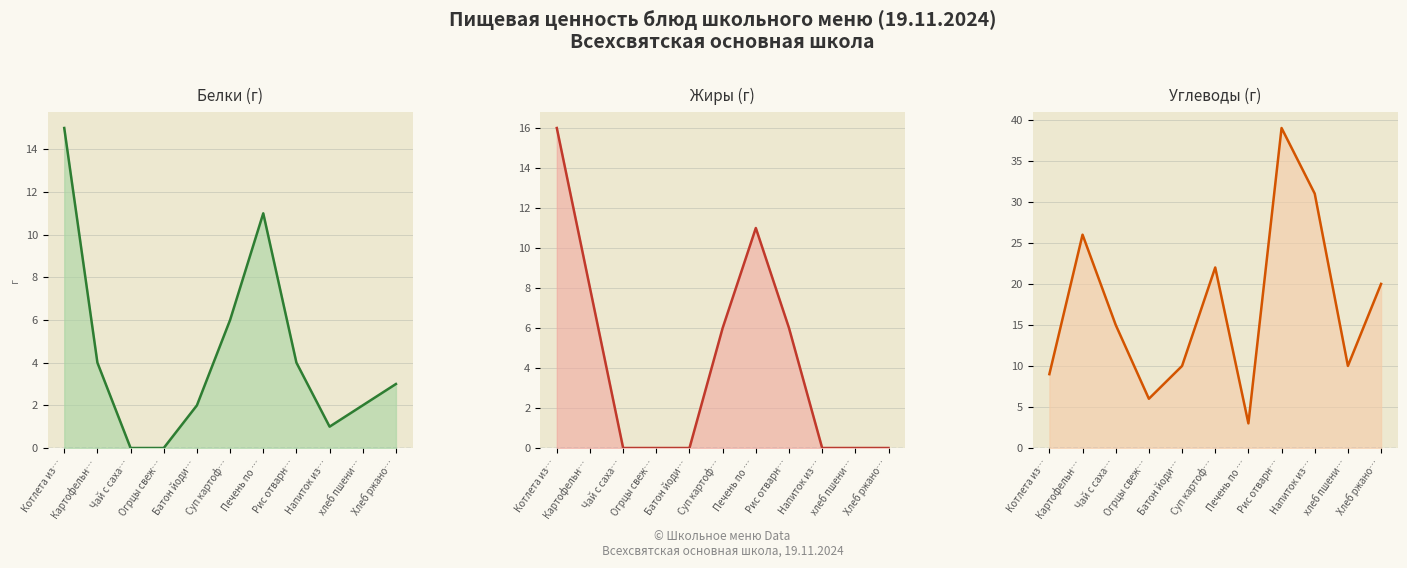

At which category is the sum across all series the highest?

Рис отварн…